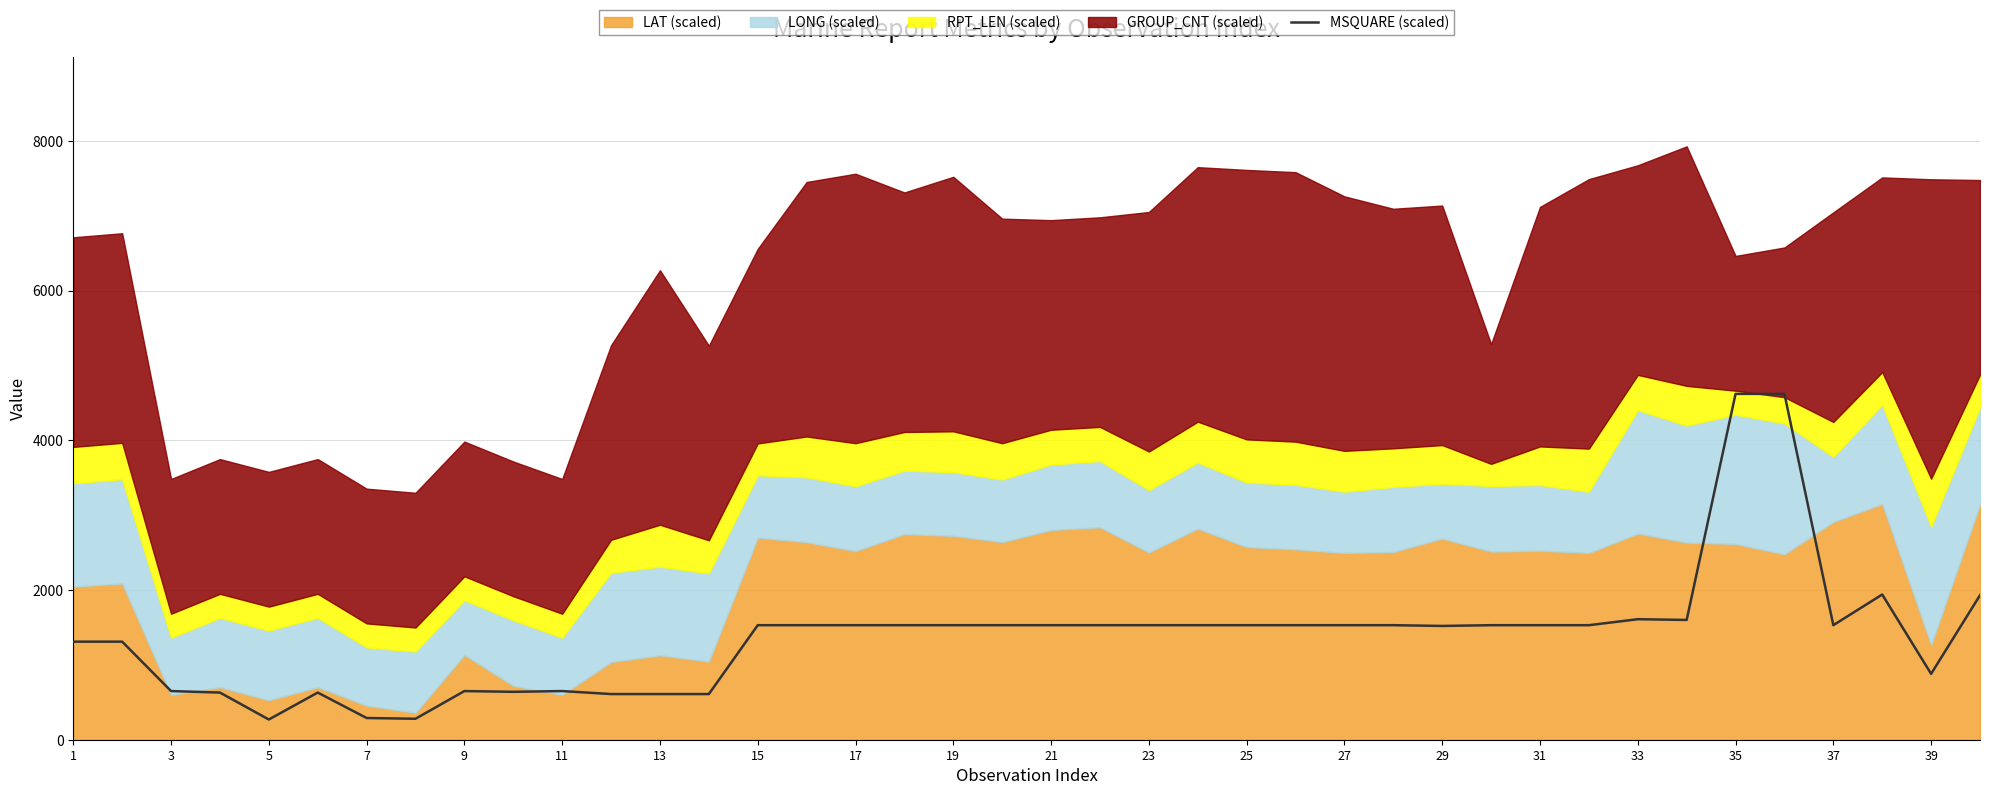

Is it true that the value at 1 is 424?

False